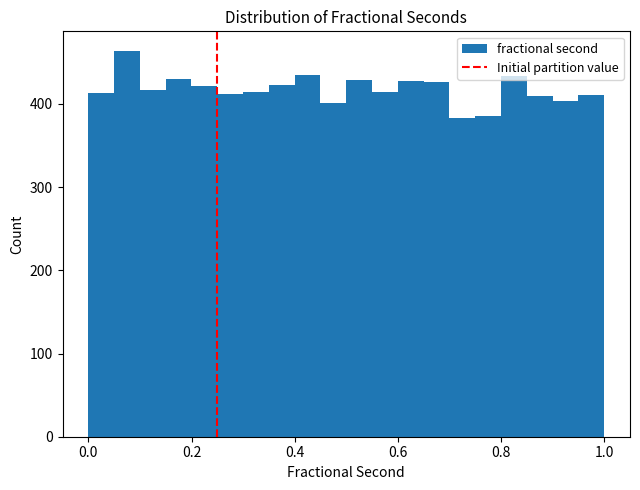

Read against the x-axis, roughly where is the centre of the tallest bar?

0.08